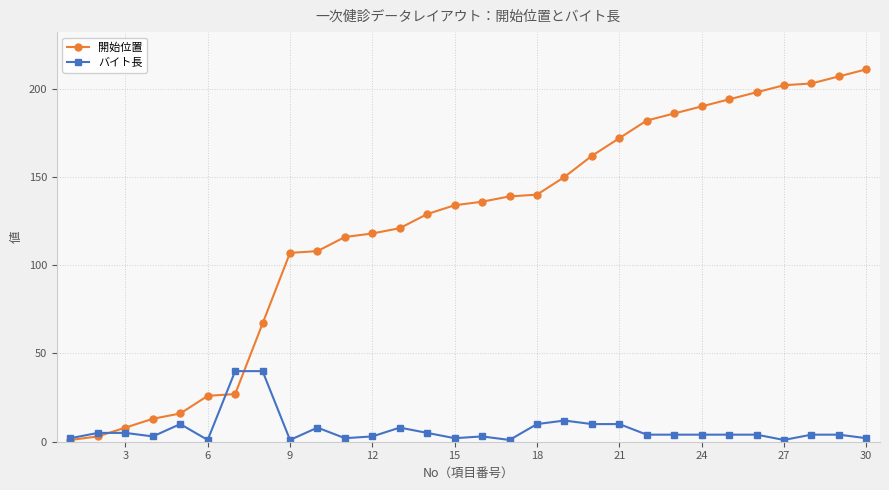

What is the highest value of the 開始位置 series?

211